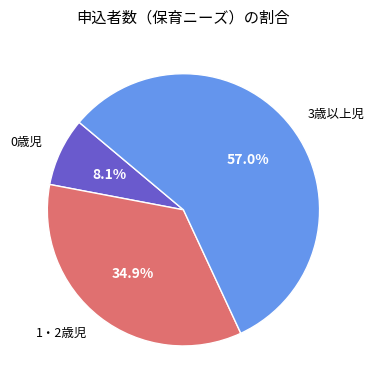

True or false: 3歳以上児 accounts for 65% of the total.

False